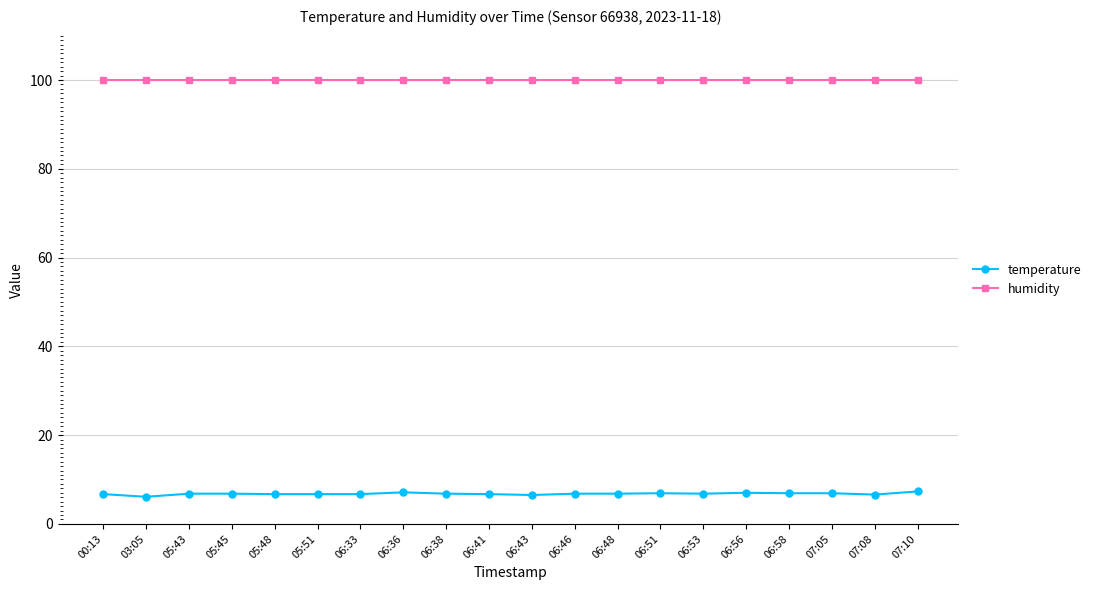

Is it true that temperature equals 10.3 at 06:53?

False